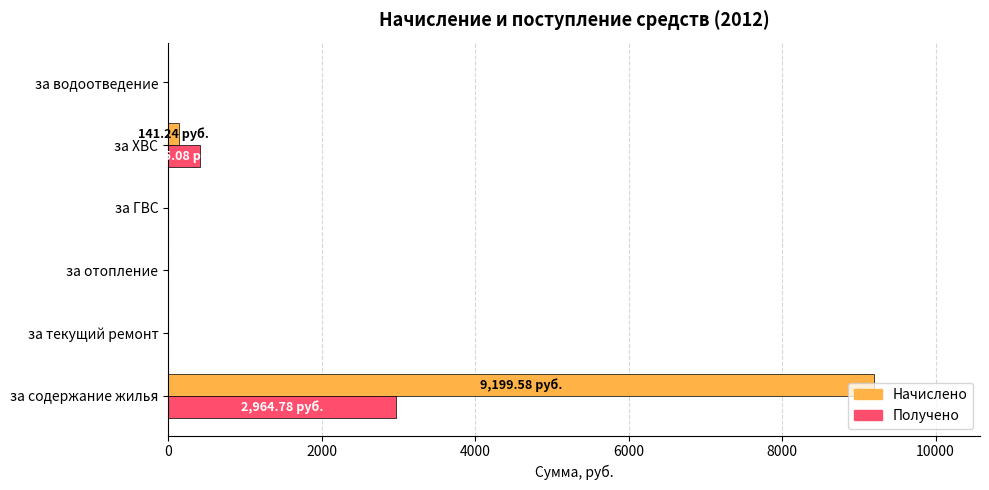

At which label is Получено closest to 1482?

за ХВС